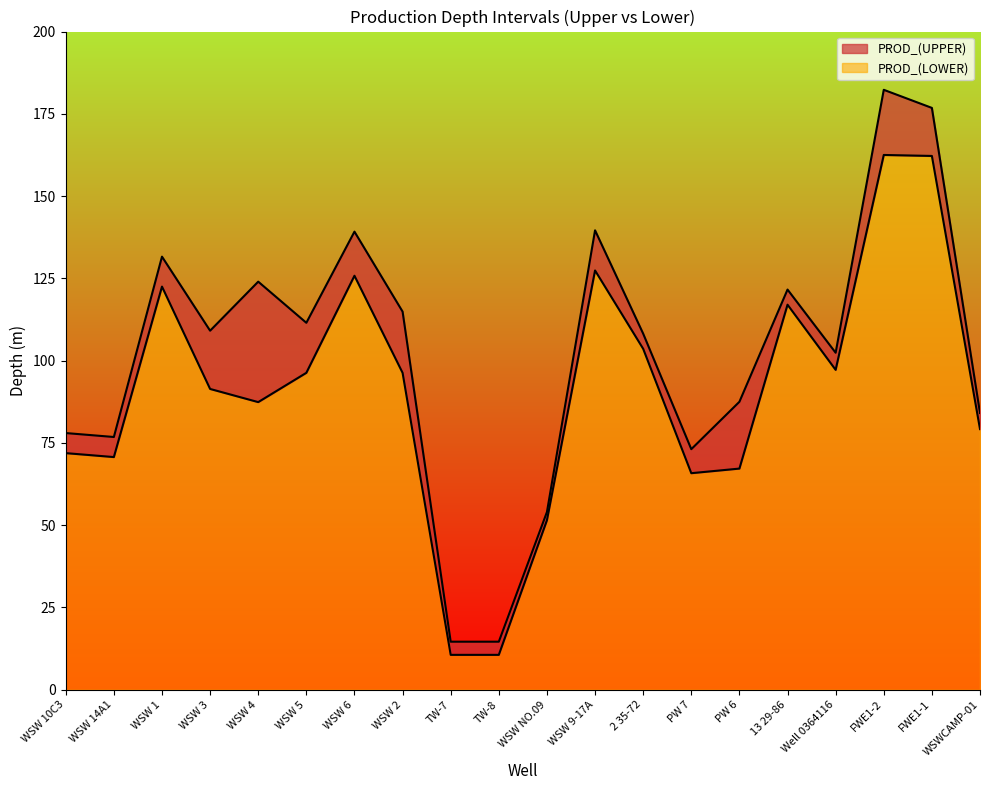

True or false: PROD_(UPPER) and PROD_(LOWER) cross at least once.

False